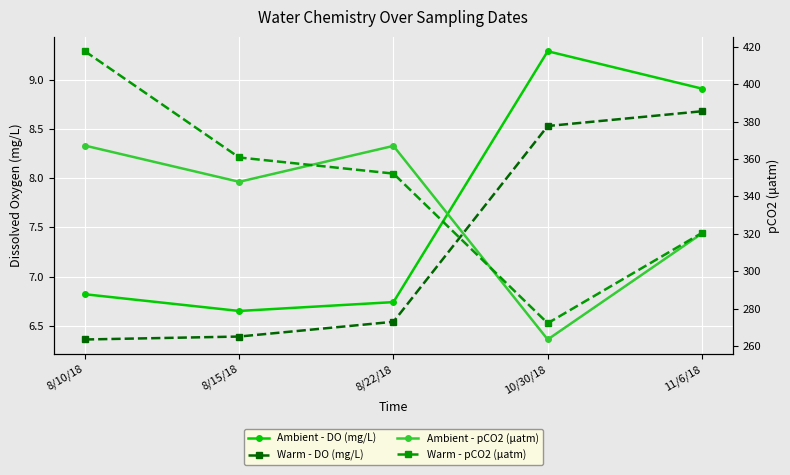

In Ambient - DO (mg/L), how many points are higher than both neighbors (excluding endpoints)?

1